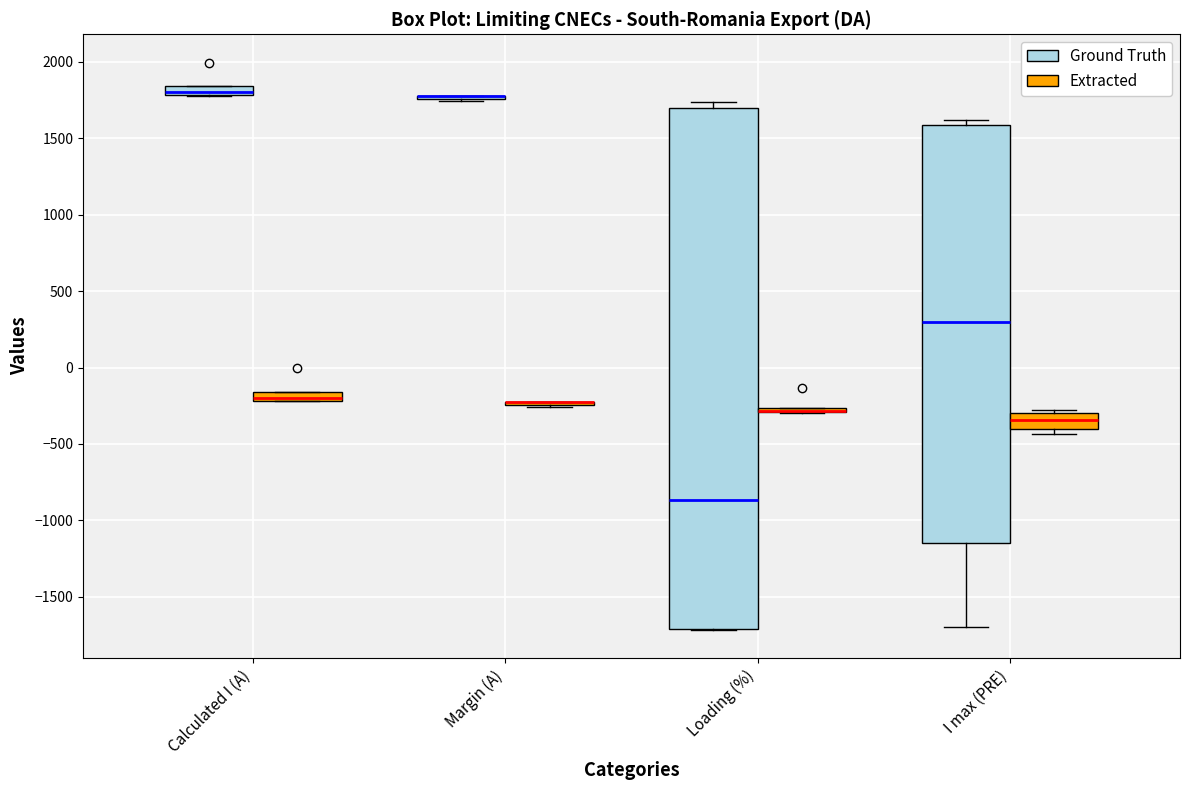

Comparing the boxes themselves (not the whiskers), which one is the tallest?

Loading (%) (Ground Truth)